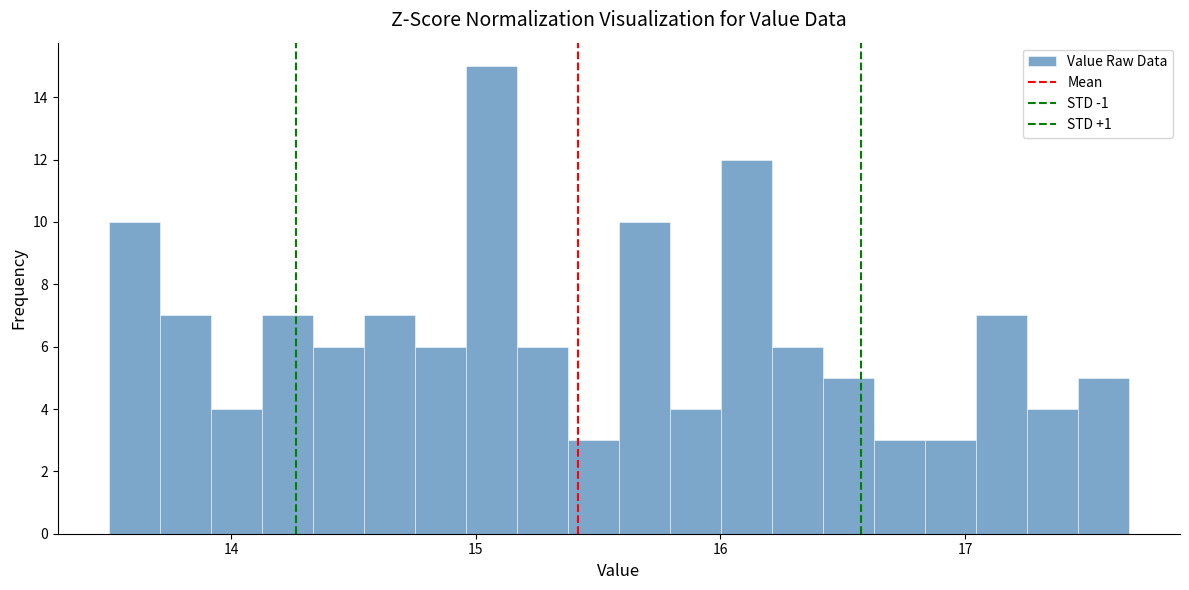

Read against the x-axis, roughly where is the centre of the tallest bar?

15.1